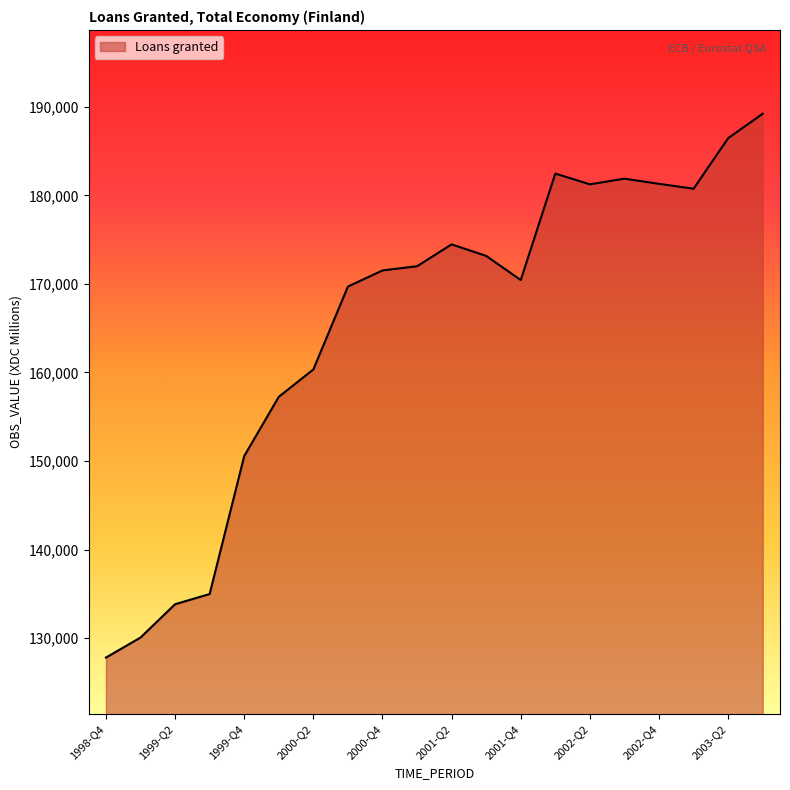

What is the smallest value displayed?

127799